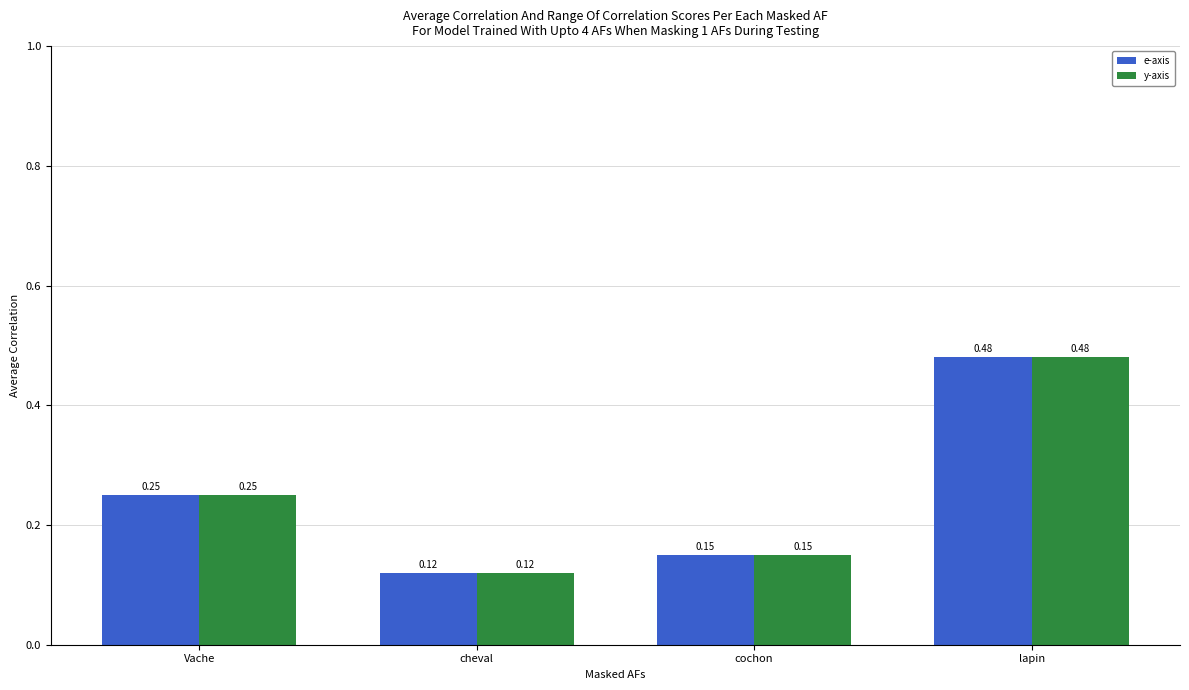

At which label does e-axis reach its peak?

lapin